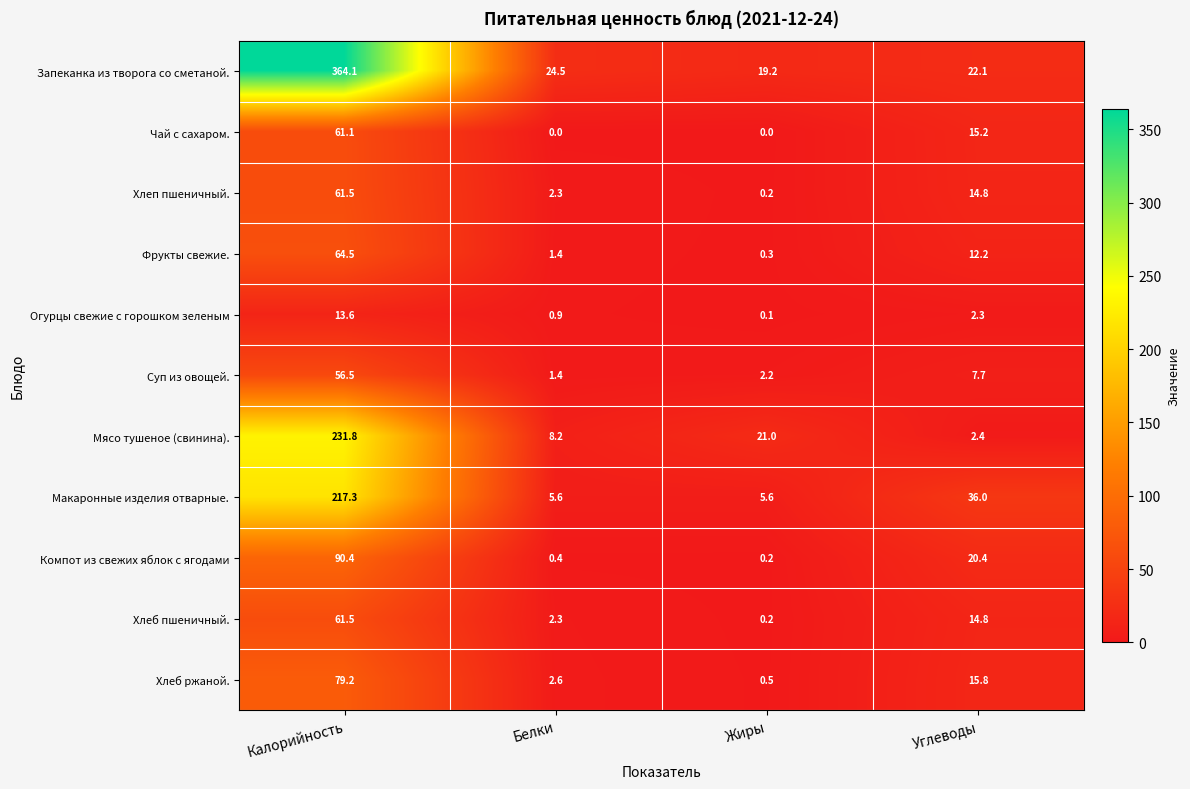

The value of Огурцы свежие с горошком зеленым at Жиры is 0.1. True or false?

True